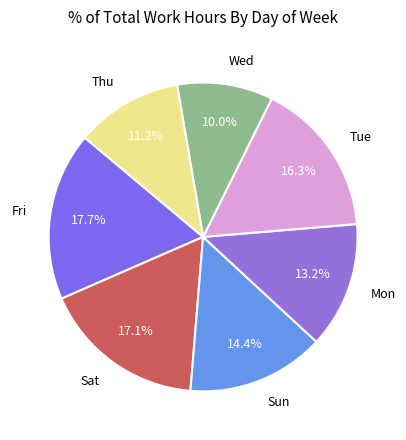

To the nearest percent, what percentage of the pie is Sat?

17%